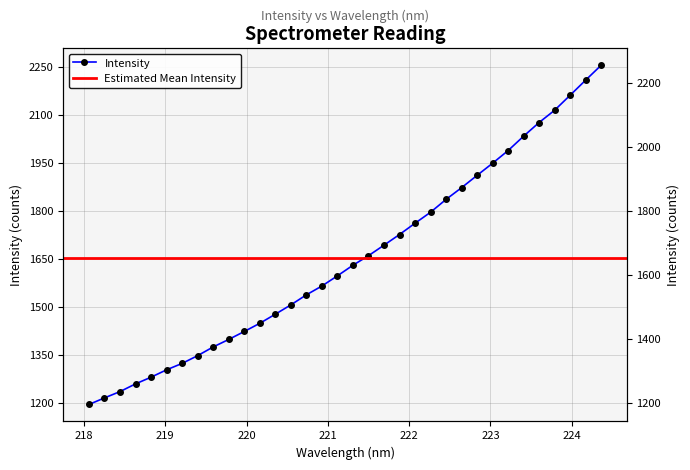

What is the ratio of the value at 220.9264 to the value at 221.1174?

1.0